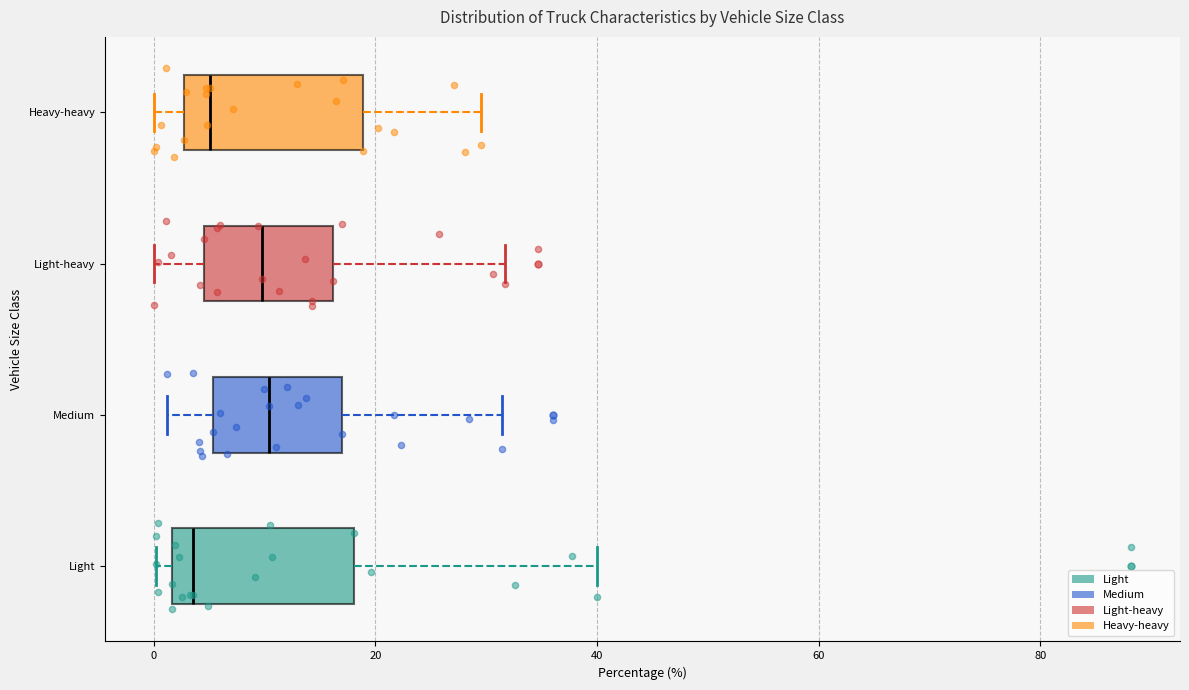

Where does the right whisker of the box for Light-heavy end on the x-axis? The values are not printed on the chart, so give them approximately, as read against the axis.

32